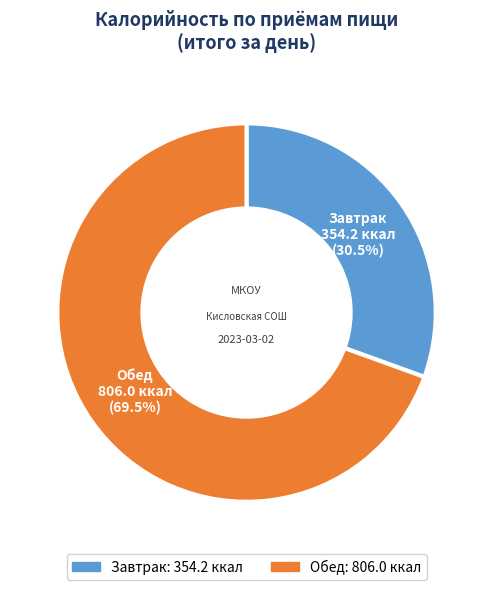

What is the largest slice in the pie chart?

Обед